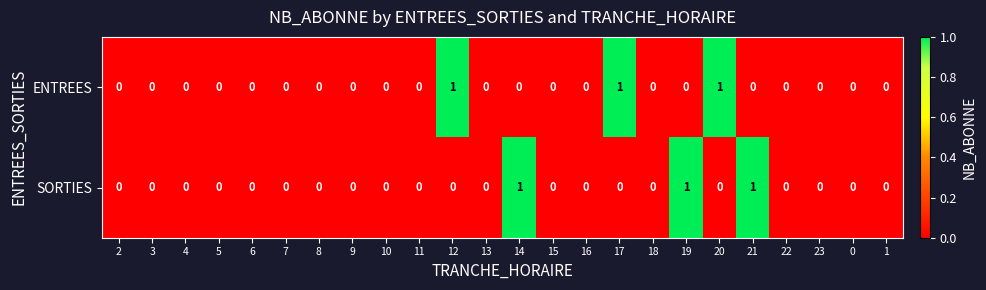

The value of SORTIES at 23 is 0. True or false?

True